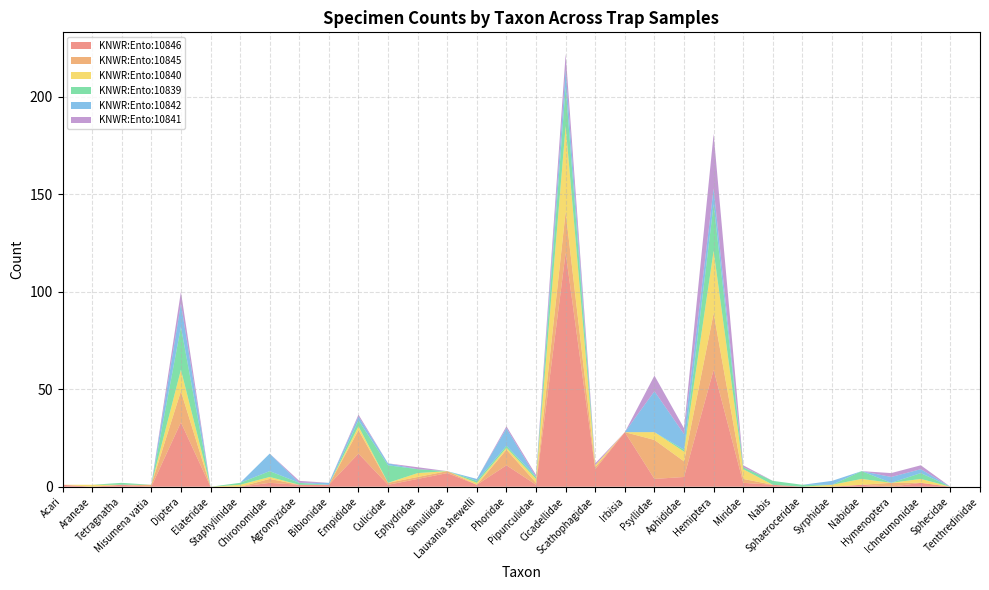

Reading left to right, what are all the values shown in this chart?

KNWR:Ento:10846: 1	0	1	0	33	0	0	2	1	1	17	1	4	7	1	11	1	120	9	28	4	5	60	2	1	0	0	1	0	2	0	0
KNWR:Ento:10845: 0	0	0	1	16	0	0	2	0	0	12	1	1	1	0	8	1	21	1	0	20	8	29	2	0	0	0	0	2	0	0	0
KNWR:Ento:10840: 0	1	0	0	11	0	1	1	0	0	2	0	2	0	1	1	2	44	1	0	4	5	32	5	0	0	1	3	0	2	0	0
KNWR:Ento:10839: 0	0	1	0	22	0	1	3	1	0	3	9	2	0	1	1	1	20	0	0	0	1	24	1	2	1	0	4	0	3	0	0
KNWR:Ento:10842: 0	0	0	0	12	0	0	9	0	1	2	1	0	0	1	9	0	9	0	0	21	8	8	0	0	0	2	0	3	2	0	0
KNWR:Ento:10841: 0	0	0	0	6	0	0	0	1	0	1	0	1	0	0	1	1	8	1	0	8	3	28	1	0	0	0	0	2	2	0	0